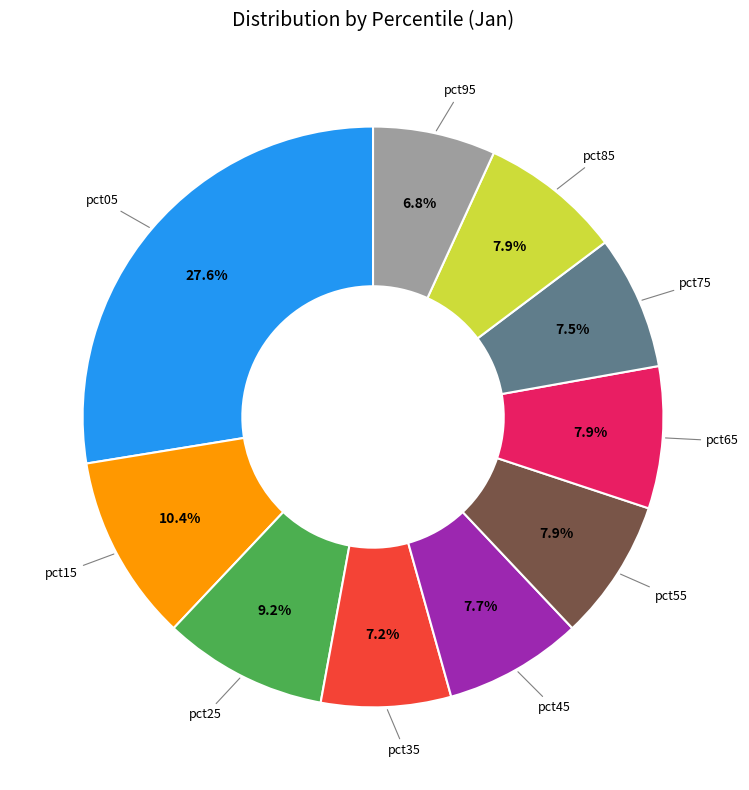

Does any single category account for the majority?

No